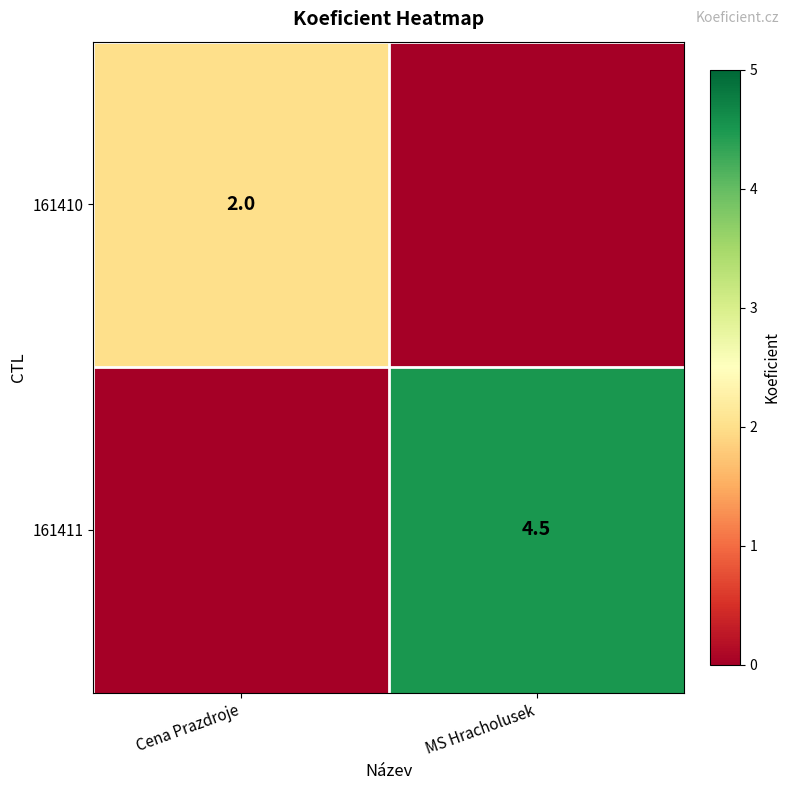

The value of 161411 at MS Hracholusek is 4.5. True or false?

True